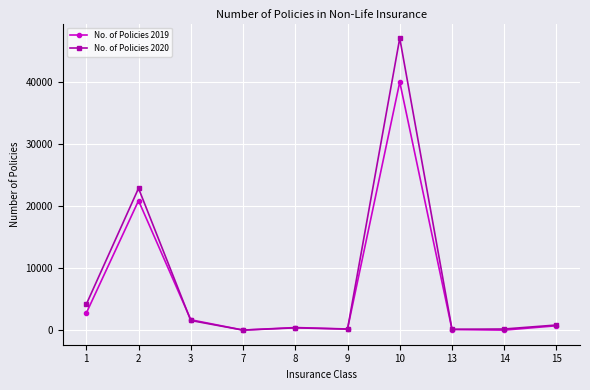

What is the value of the No. of Policies 2019 point at the 1st from the left?

2735